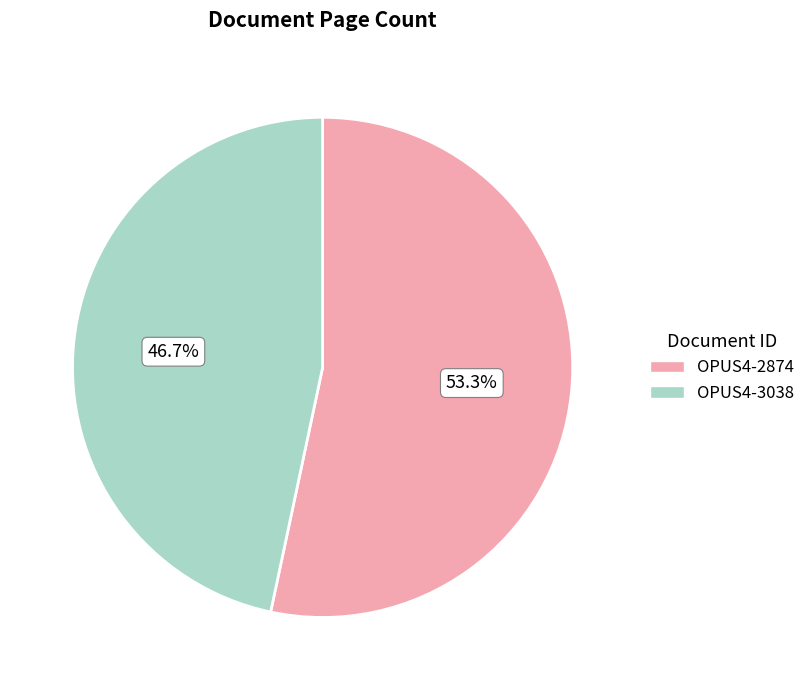

Which category has the smallest portion of the pie?

OPUS4-3038